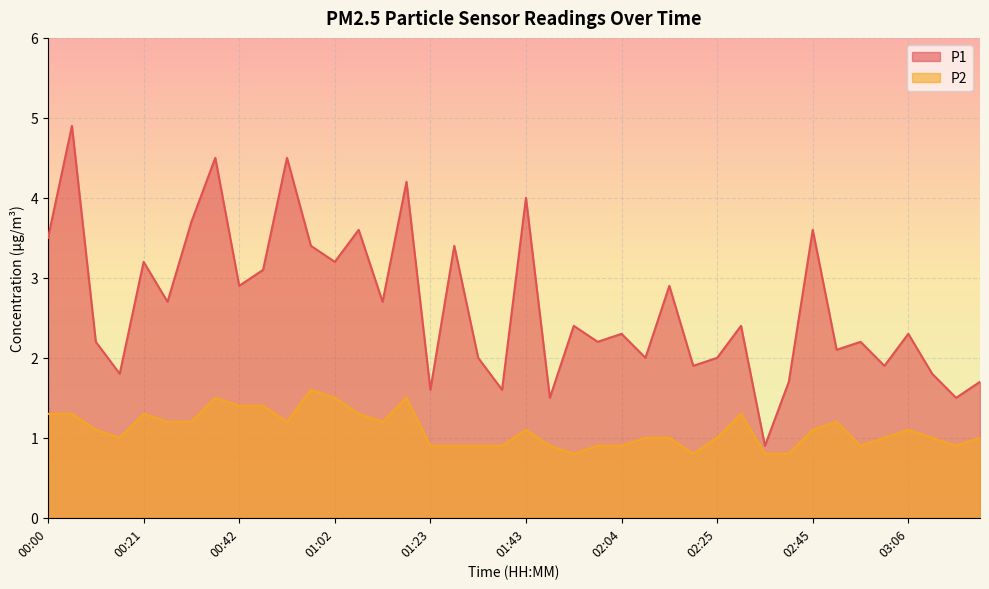

Is the value of P1 at 02:04 greater than the value of P2 at 01:33?

Yes